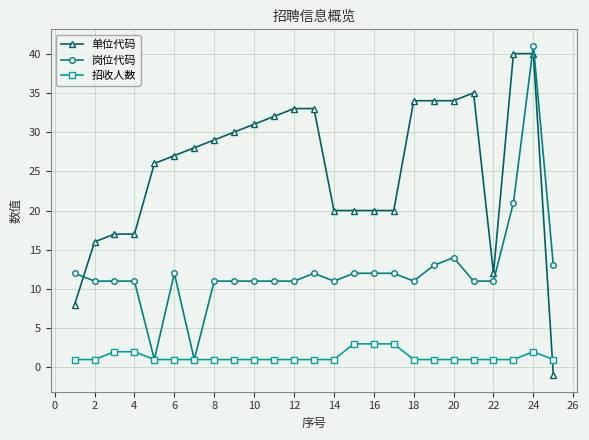

After their last crossing, which series has the higher values: 单位代码 or 岗位代码?

岗位代码